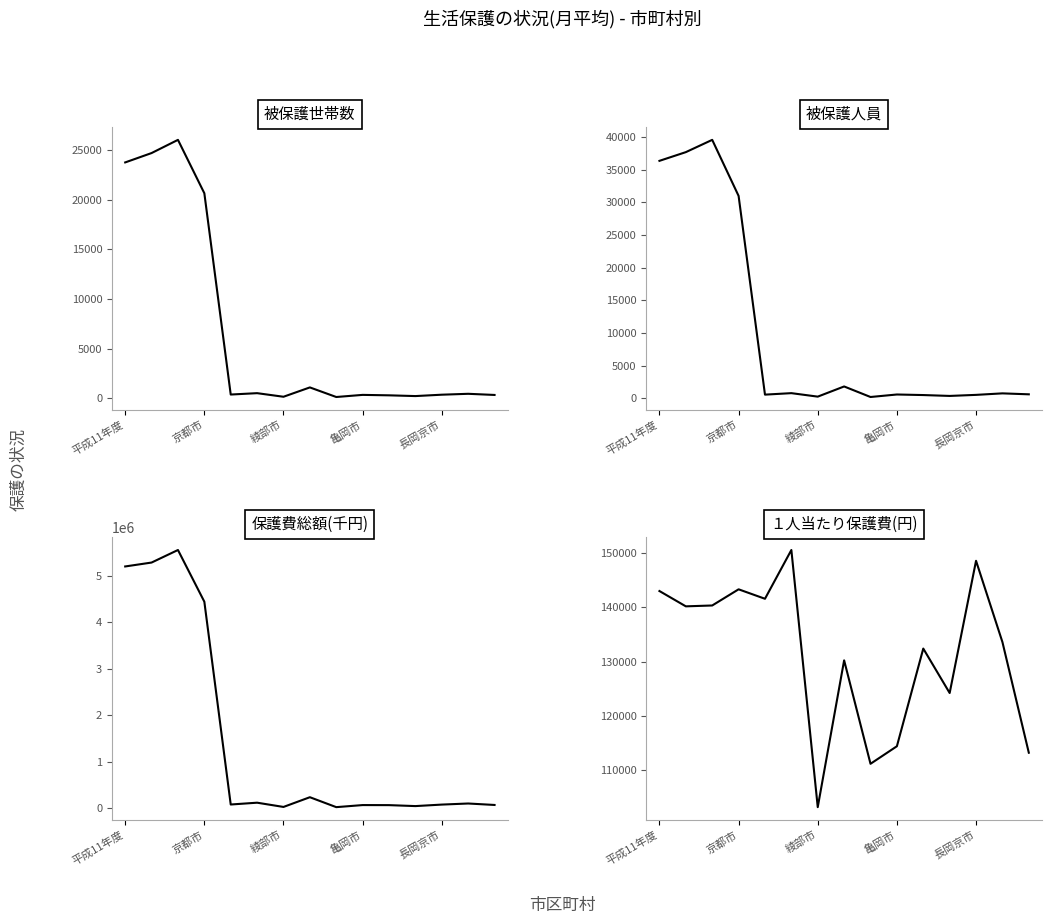

Where is １人当たり保護費(円) nearest to the value 126901?

11